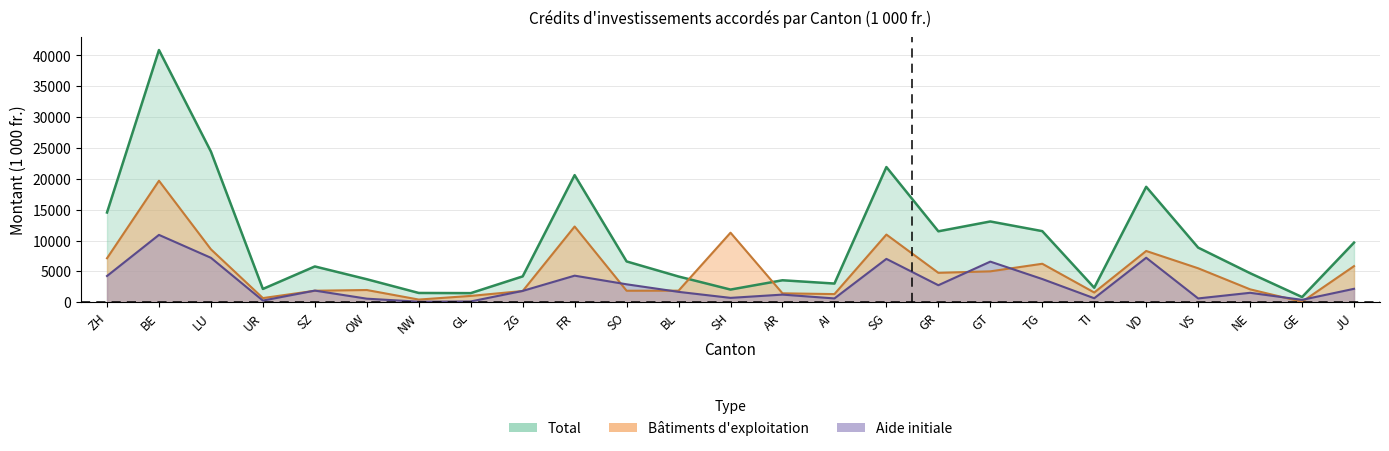

How many lines are shown in the chart?

3